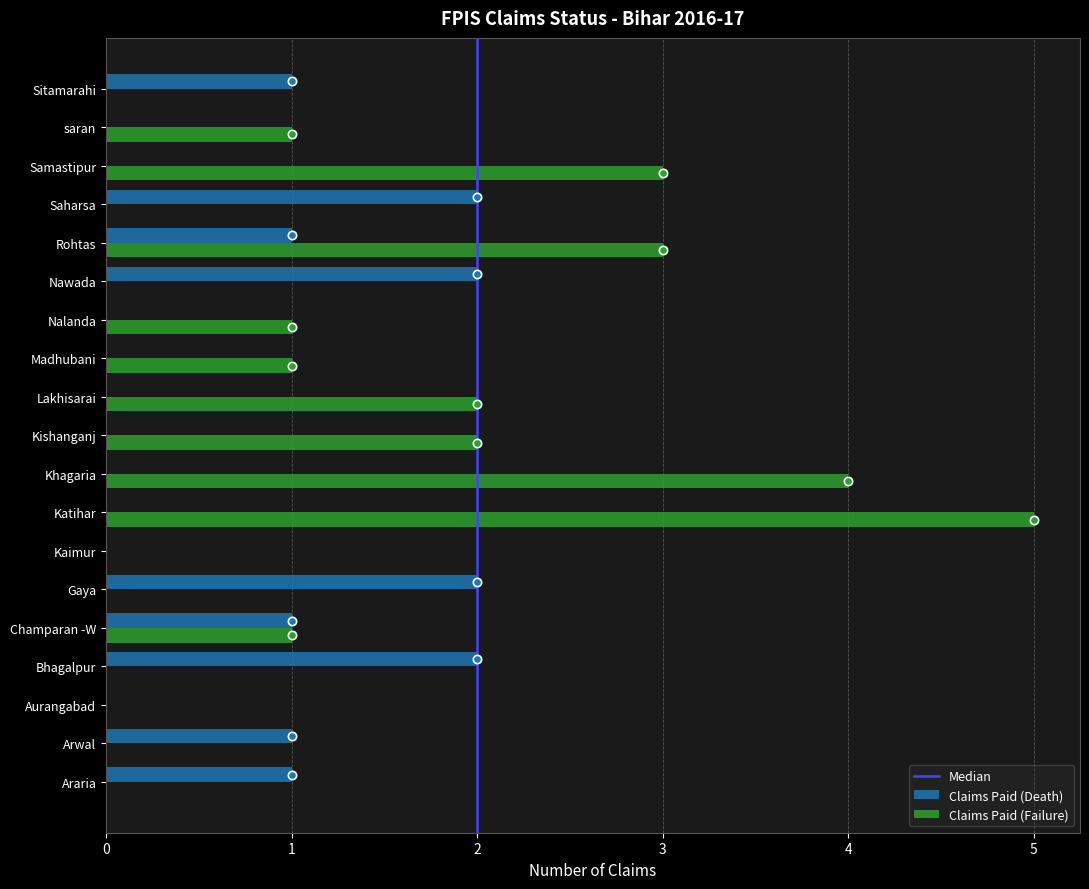

The value of Claims Paid (Failure) at saran is 0. True or false?

False